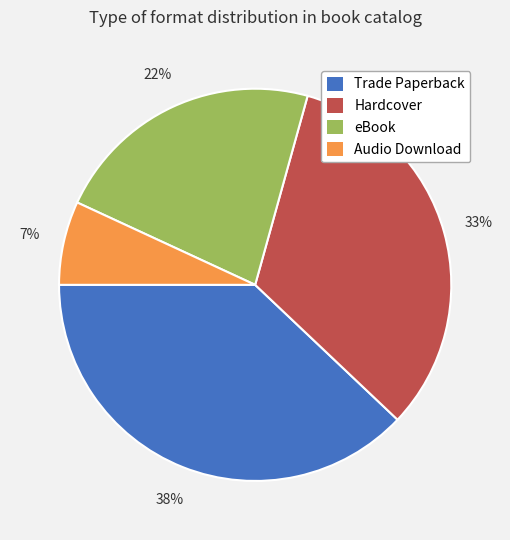

The eBook slice represents 22% of the pie. True or false?

True